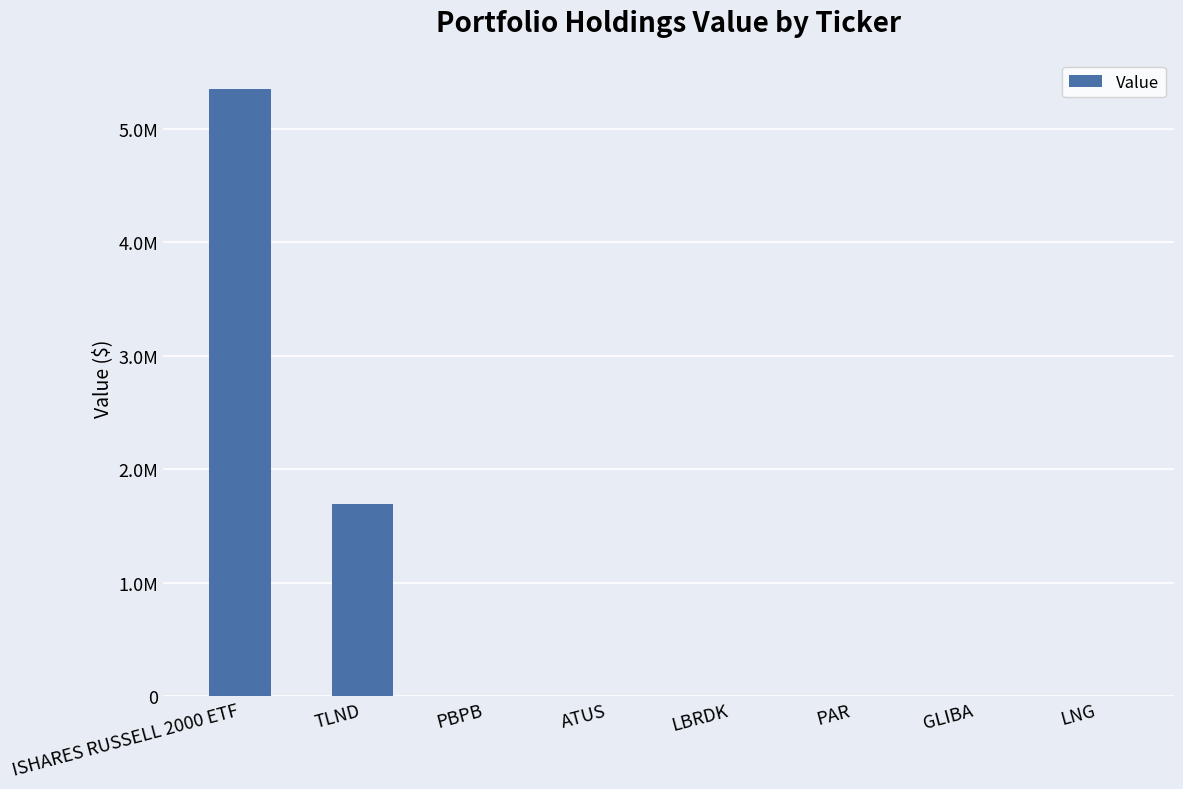

What is the sum of all values?

7047000